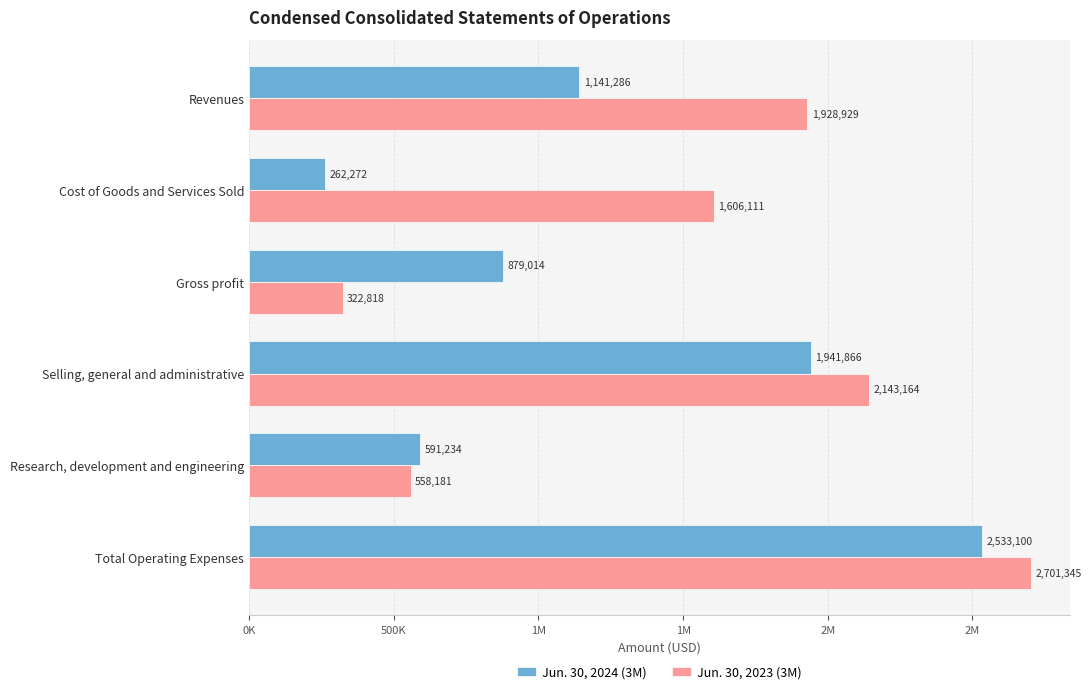

What is the minimum value shown in the chart?

262272